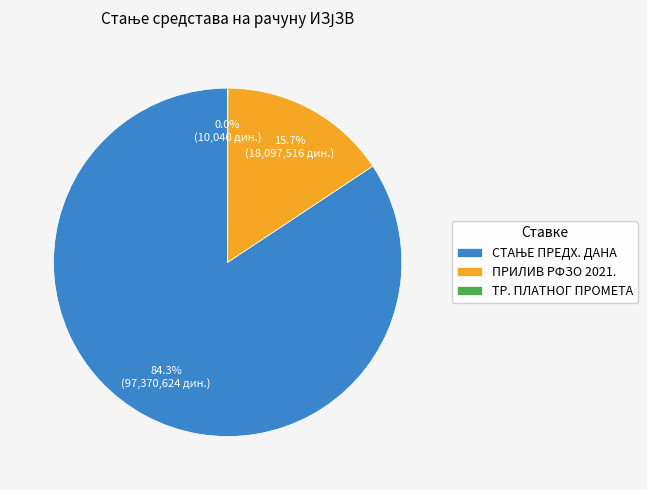

How much of the chart is everything except ПРИЛИВ РФЗО 2021.?

84.3%